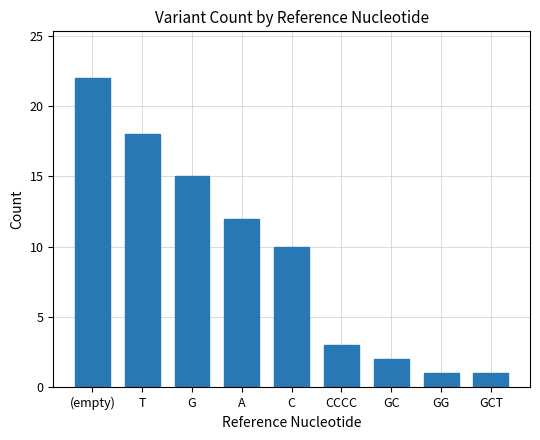

What is the maximum value shown in the chart?

22